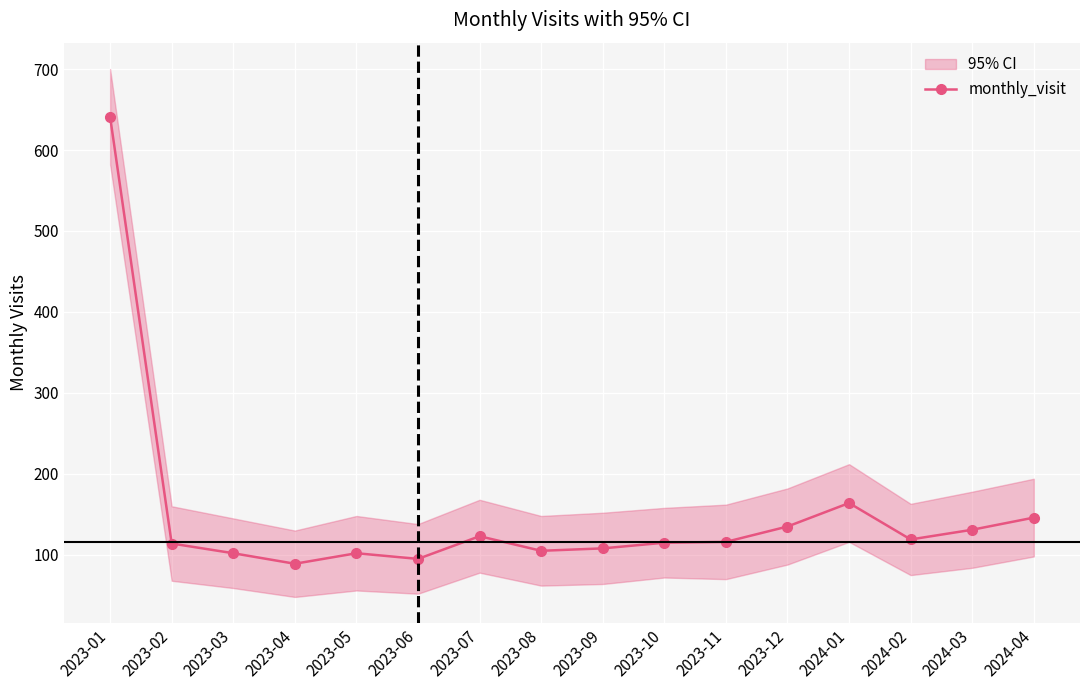

Reading left to right, what are all the values shown in this chart?

2023-01=641	2023-02=114	2023-03=102	2023-04=89	2023-05=102	2023-06=95	2023-07=123	2023-08=105	2023-09=108	2023-10=115	2023-11=116	2023-12=135	2024-01=164	2024-02=119	2024-03=131	2024-04=146